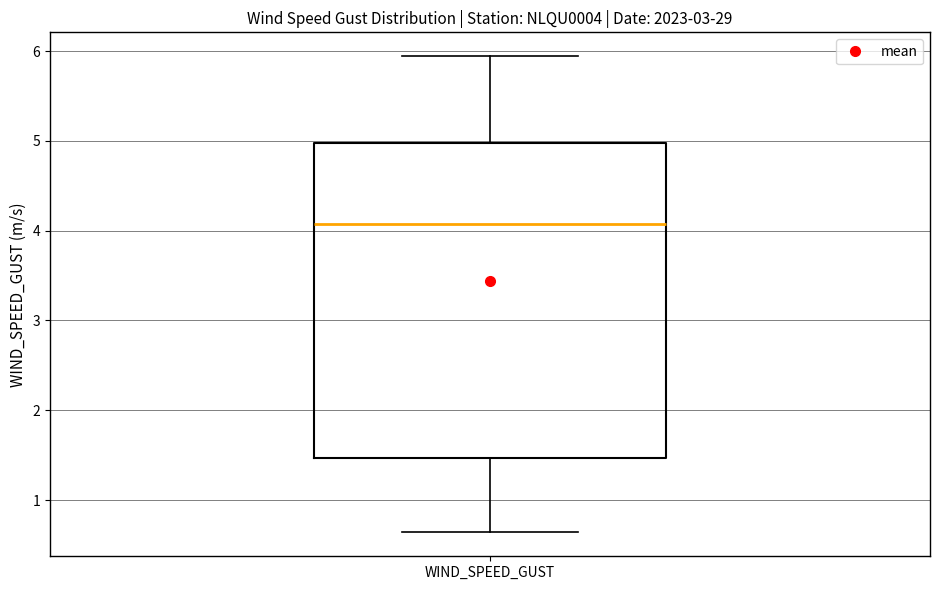

Transcribe this box plot: give where the median line is, the range the box spans, and where the two whiskers end, as read against the y-axis. The values are not printed on the chart, so give them approximately, as read against the axis.

median 4.1, box 1.5 to 5.0, whiskers 0.6 to 5.9